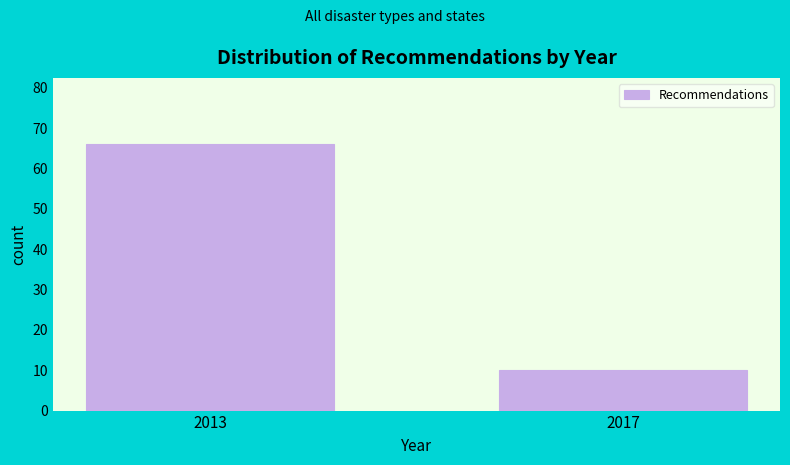

Reading left to right, list all the values displayed in this chart.

2013=66	2017=10